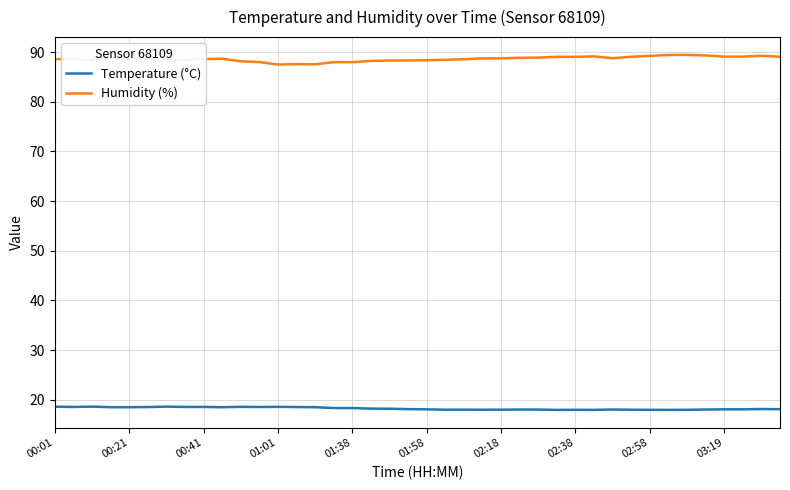

List the series in order of their overall mean, highest first.

Humidity (%), Temperature (°C)